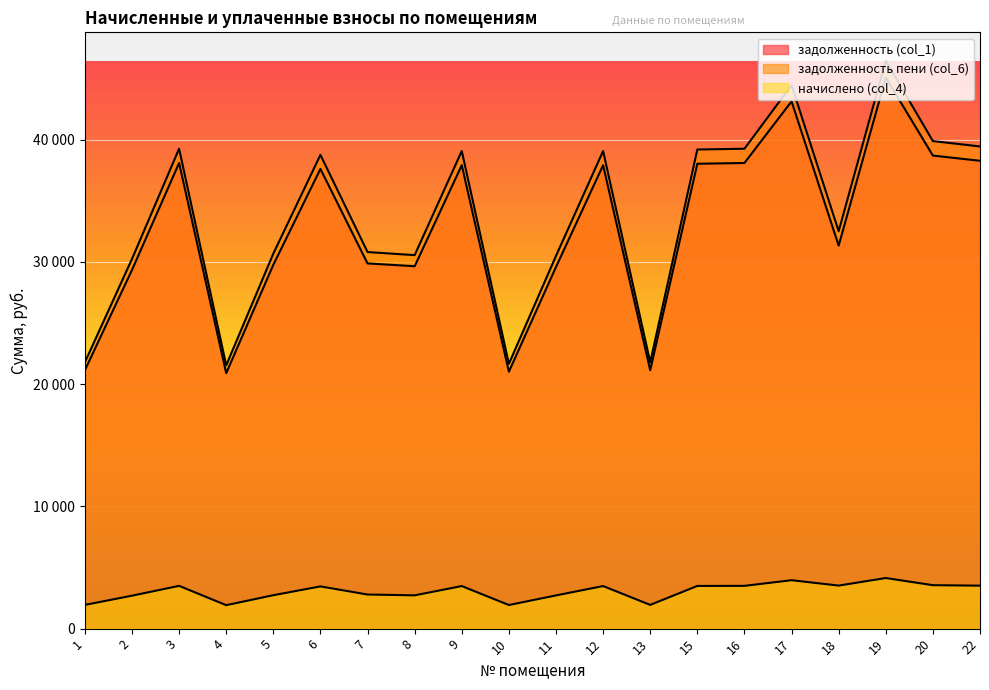

Where is начислено (col_4) nearest to the value 3029?

7